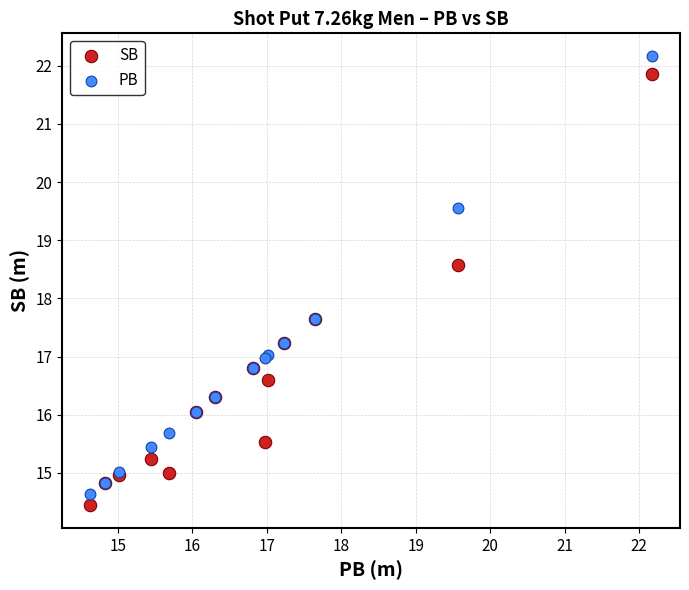

What is the X range (max minus min) for the scatter plot?

7.5